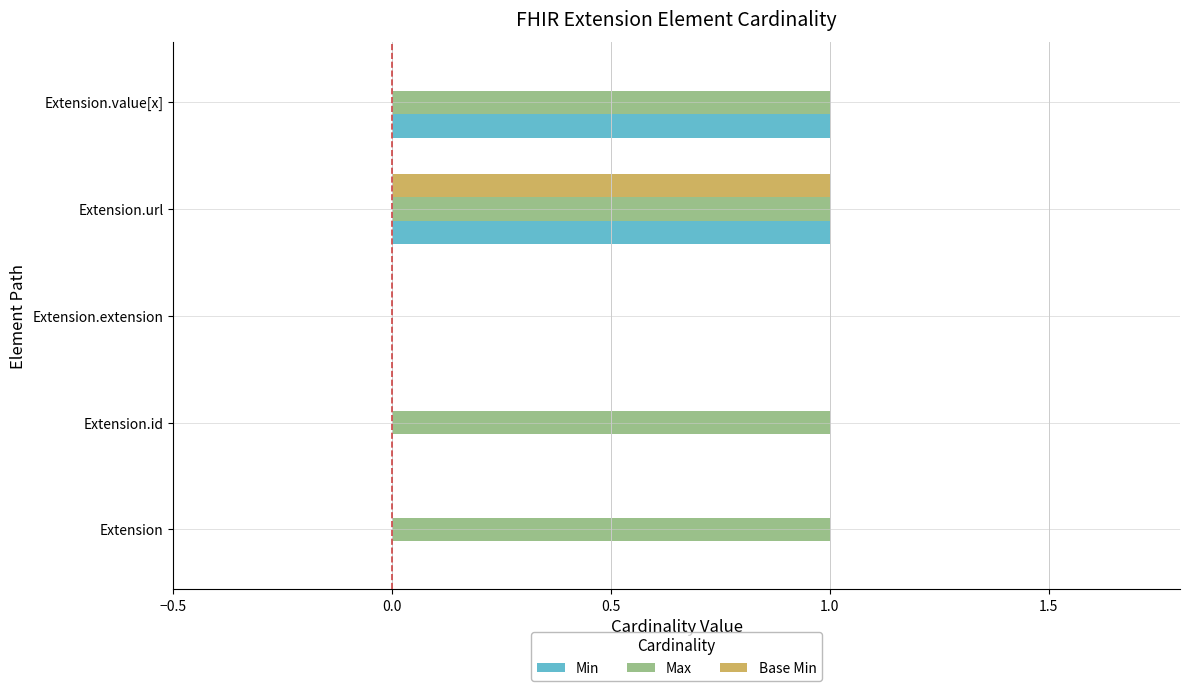

Count the number of data series in this chart.

3